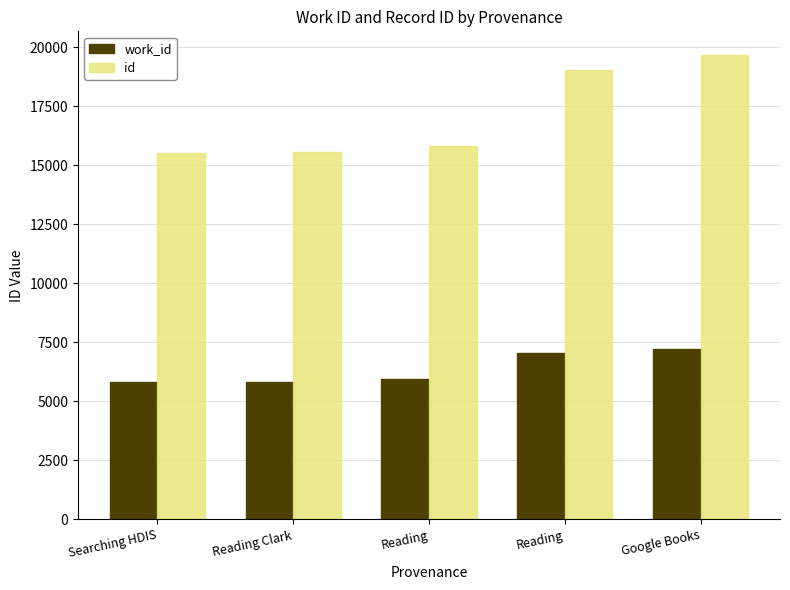

What is the difference between the maximum and minimum values in the id series?

4150